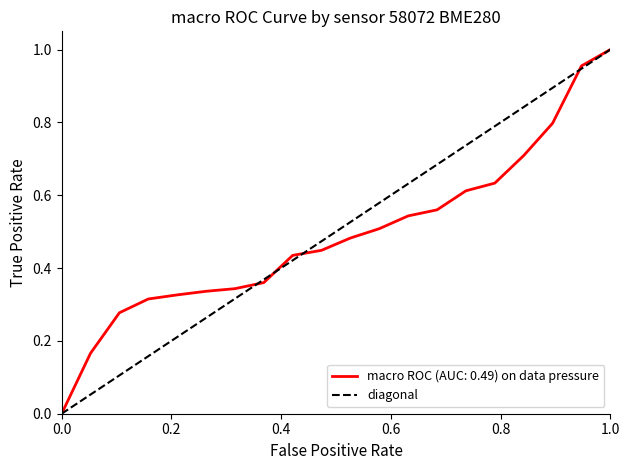

Count the values in the range 0 to 1.

2